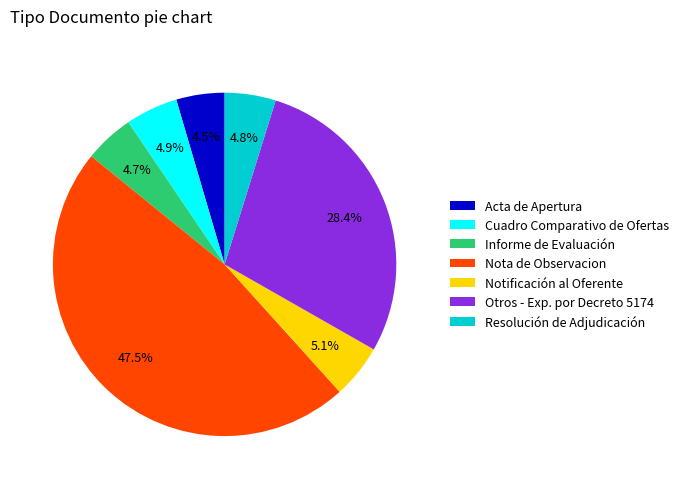

Does Resolución de Adjudicación account for over 50% of the chart?

No